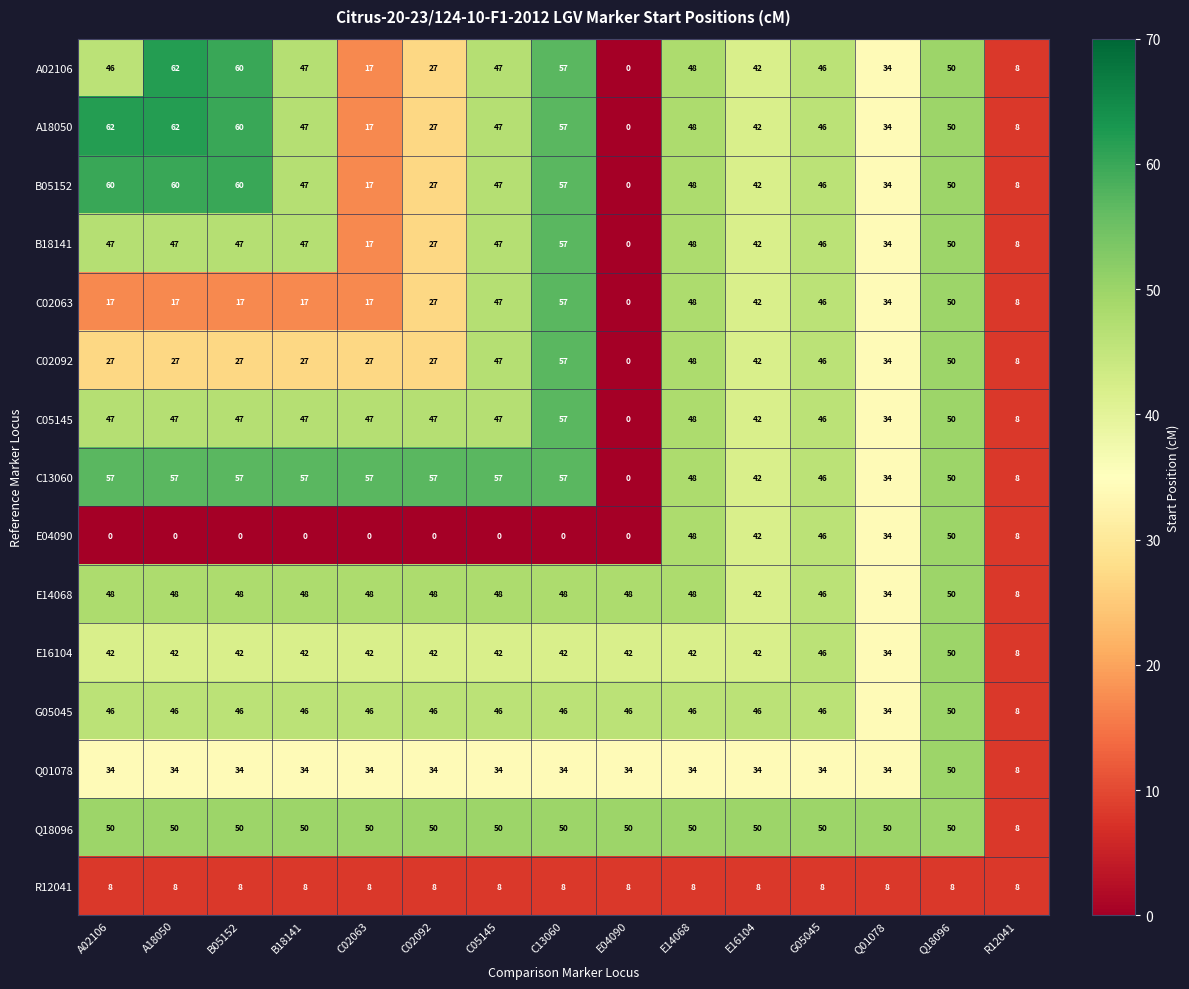

Which category has the lowest value in the Q18096 series?

R12041